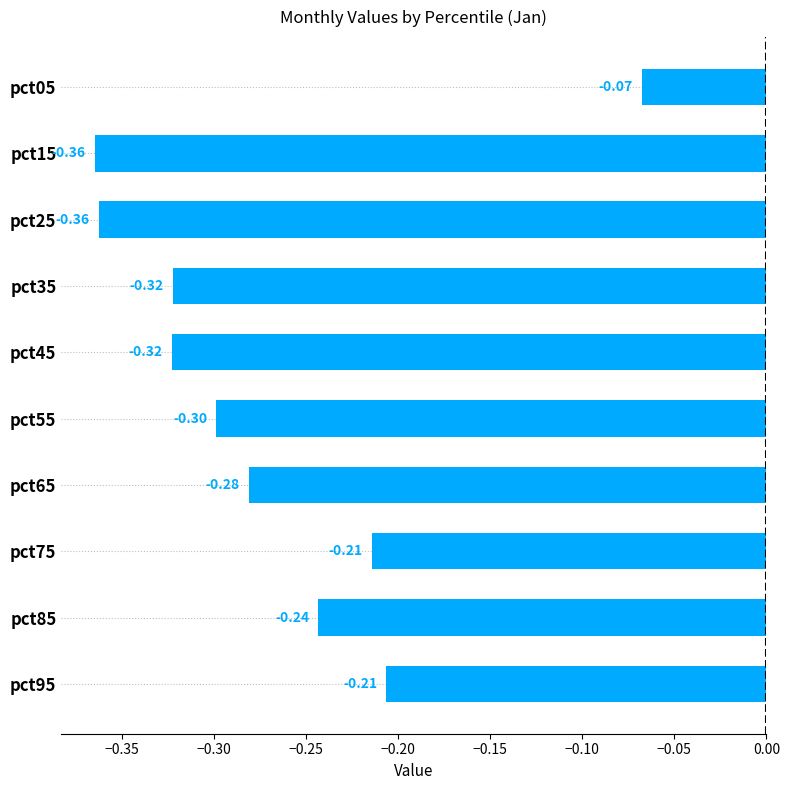

What is the change in value from pct25 to pct55?

+0.1